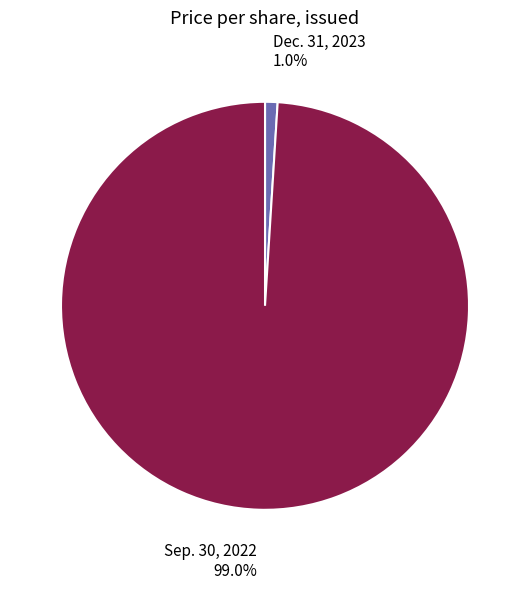

The Sep. 30, 2022 slice represents 99% of the pie. True or false?

True